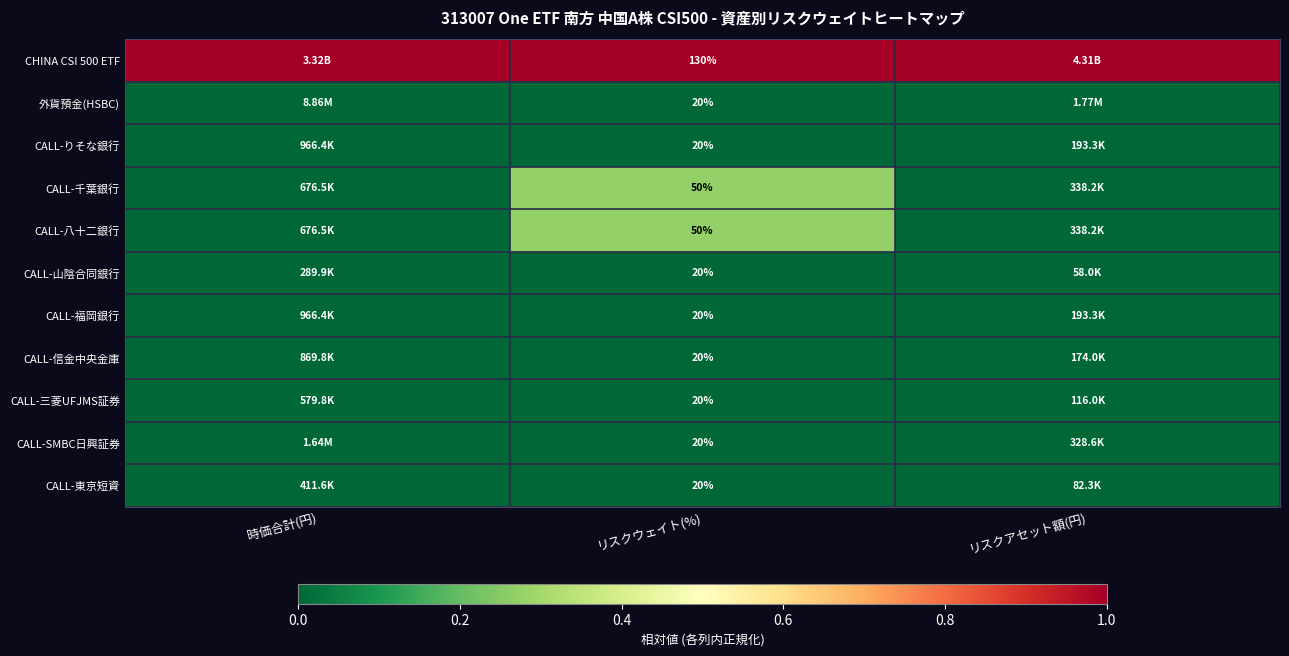

What is the sum of the CALL-八十二銀行 values at リスクアセット額(円) and リスクウェイト(%)?

0.3